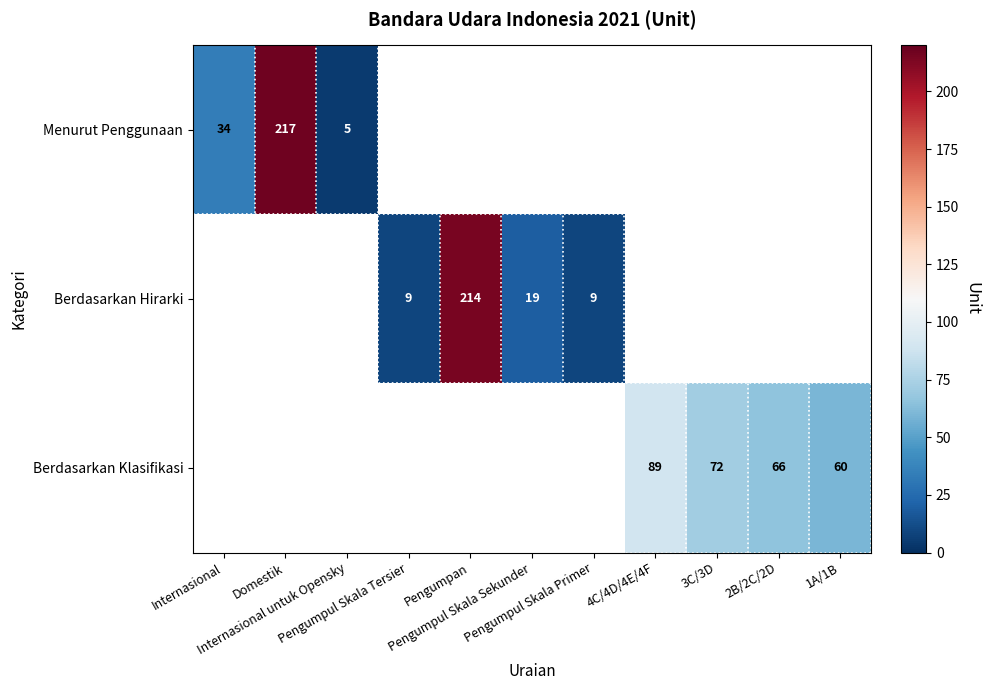

At which label does Menurut Penggunaan reach its peak?

Domestik